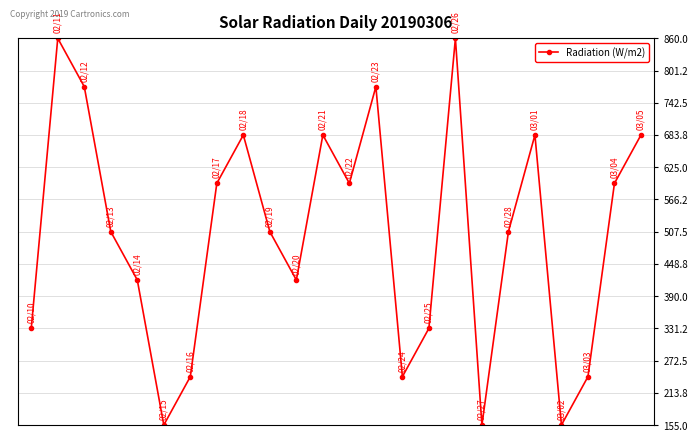

What is the value of the 18th point from the left?

155.0